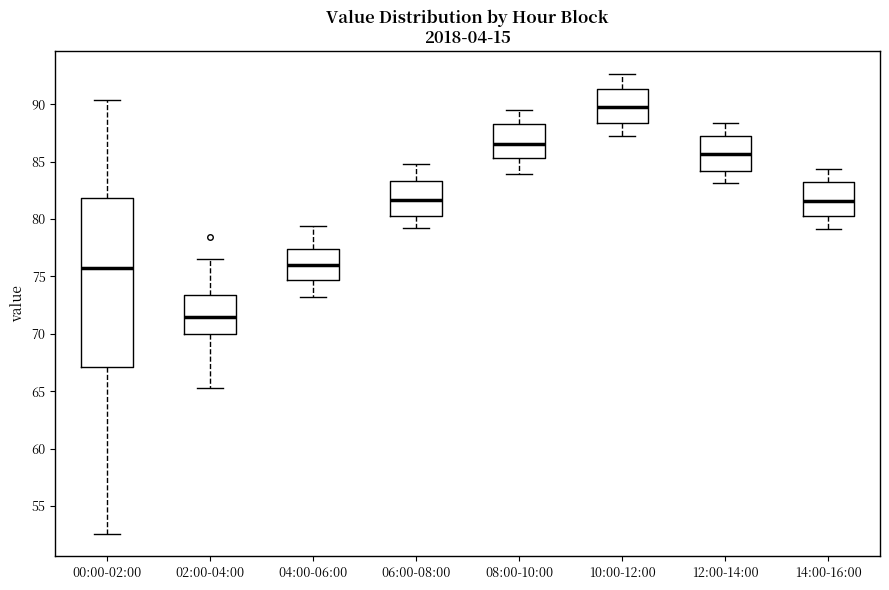

Comparing the boxes themselves (not the whiskers), which one is the tallest?

00:00-02:00